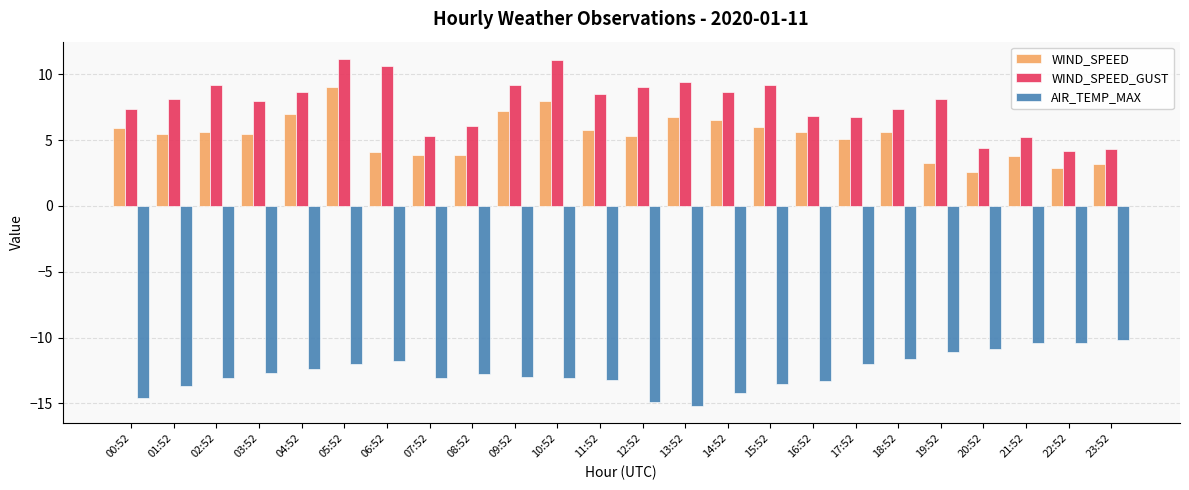

How many categories are shown in the chart?

24